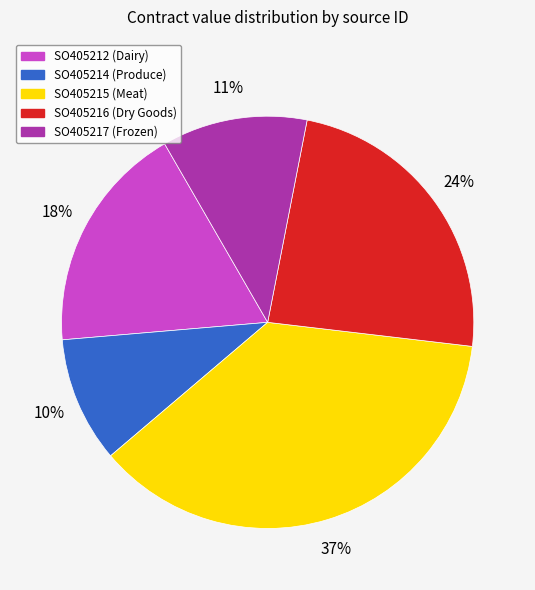

Which slice is the largest?

SO405215